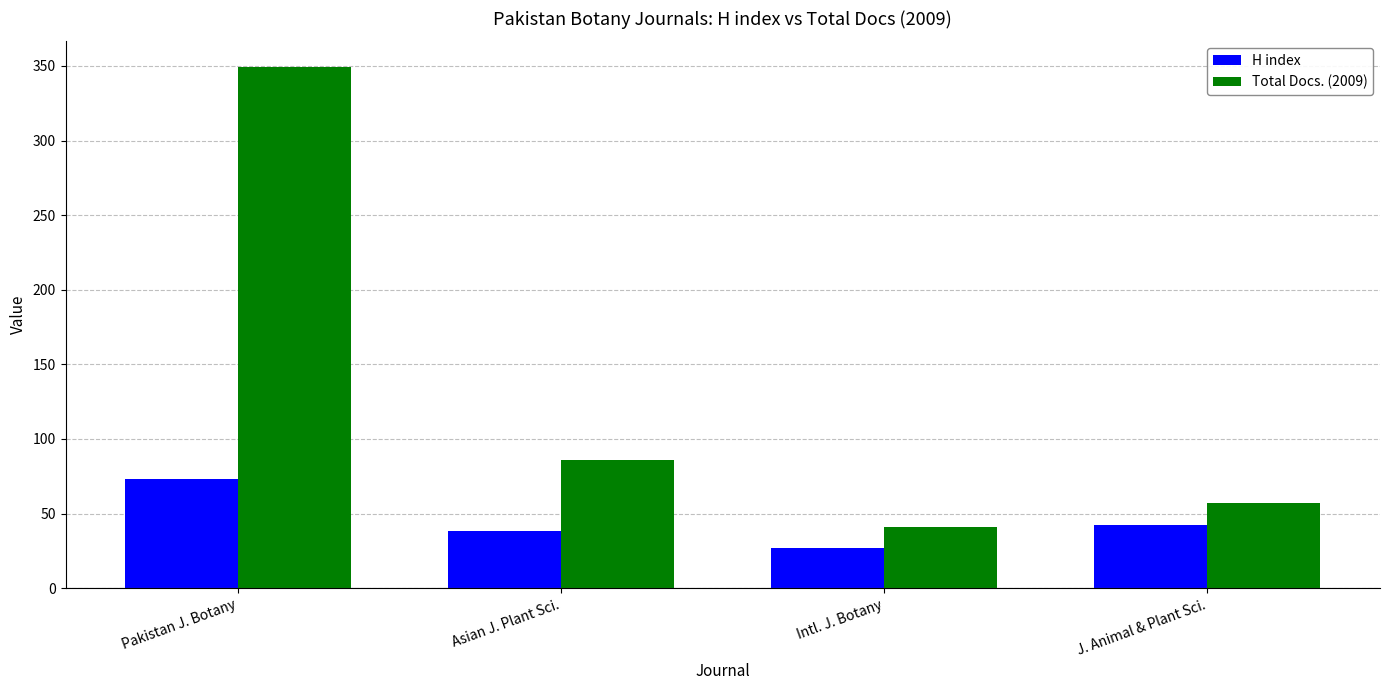

What is the label of the 2nd bar from the left?

Asian J. Plant Sci.